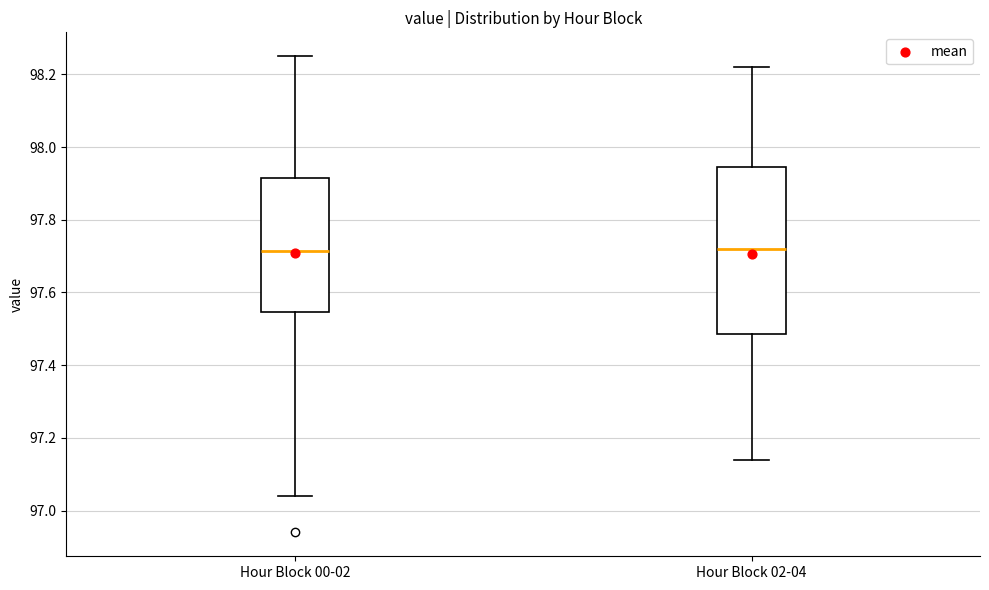

Reading left to right, read every box against the y-axis: the position of its median line, the range the box covers, and the ends of its whiskers. The values are not printed on the chart, so give them approximately, as read against the axis.

Hour Block 00-02: median 97.72, box 97.54 to 97.92, whiskers 97.04 to 98.26
Hour Block 02-04: median 97.72, box 97.48 to 97.94, whiskers 97.14 to 98.22